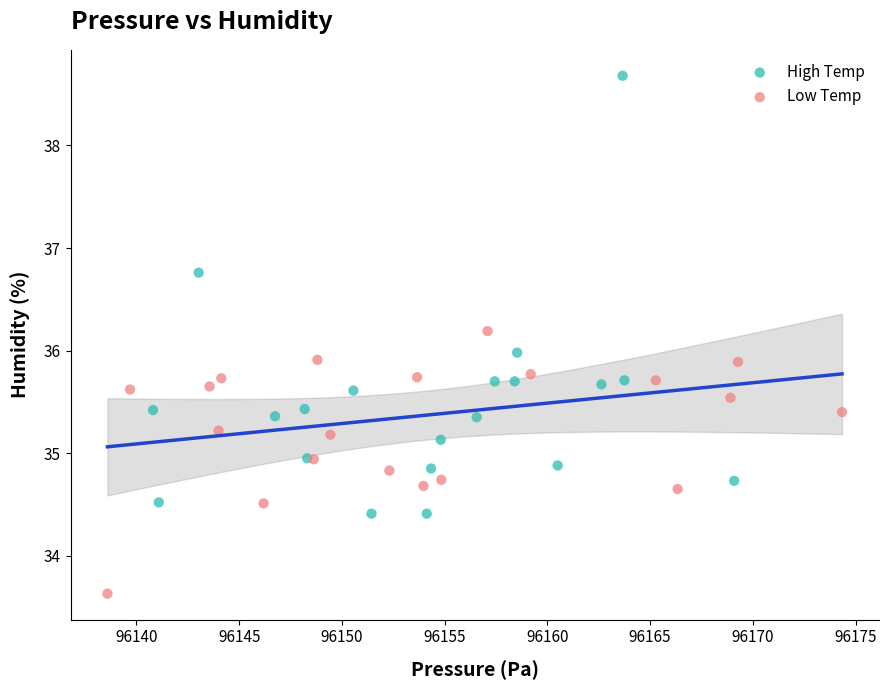

What are all the series names shown in the legend?

High Temp, Low Temp